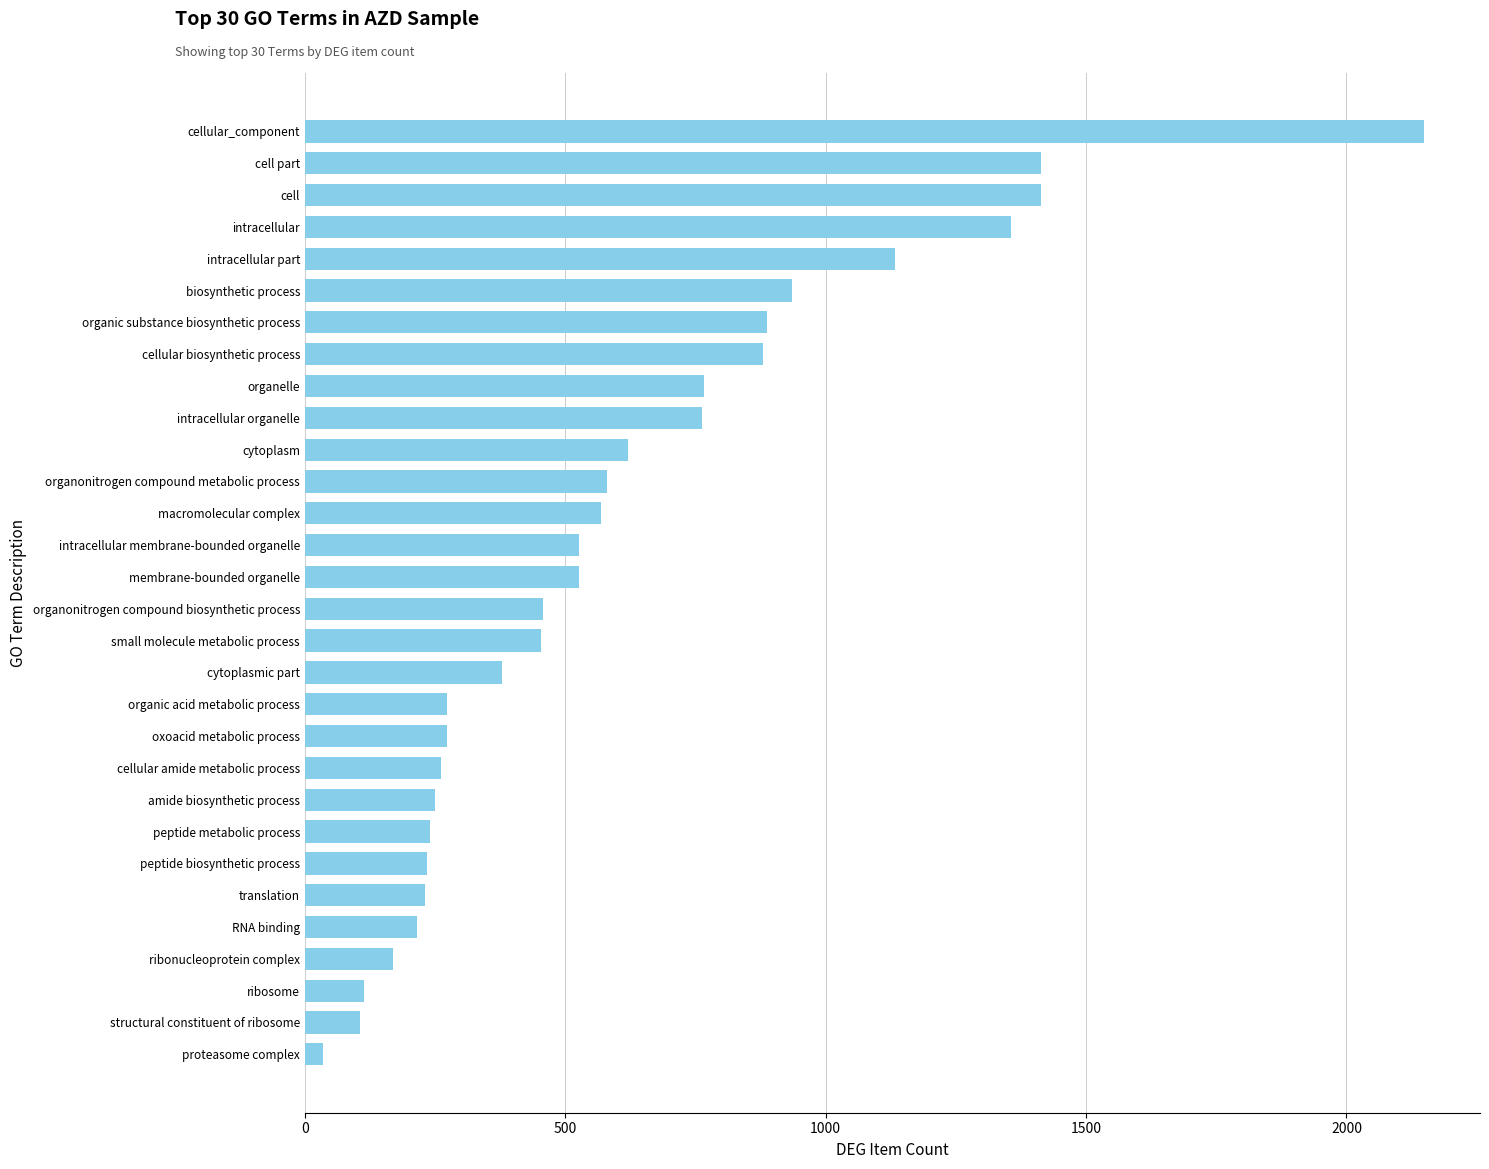

At which label is the value closest to 1092?

intracellular part